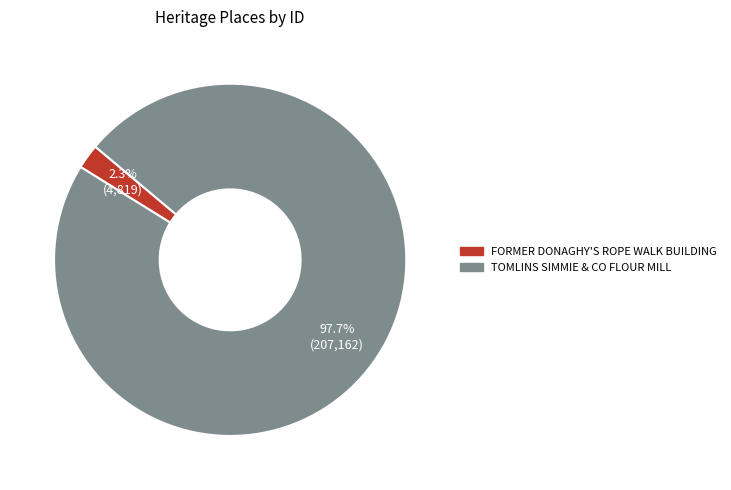

Is it true that TOMLINS SIMMIE & CO FLOUR MILL is 98% of the pie?

True